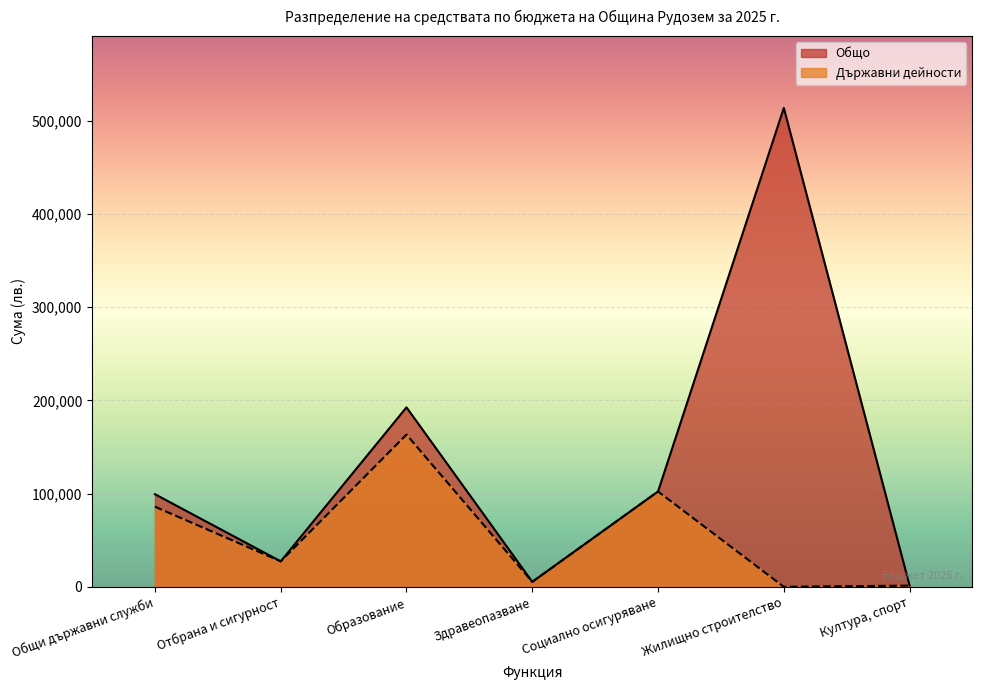

True or false: Общо has more than 2 interior local peaks.

False